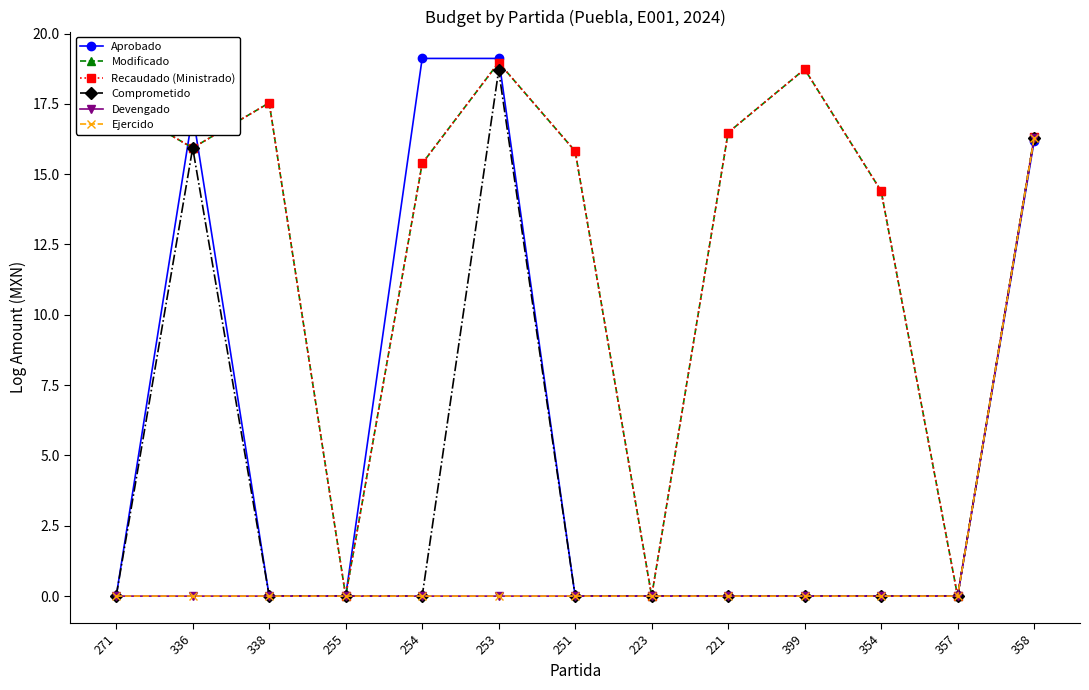

True or false: Devengado has a value of 11.2 at 271.

False